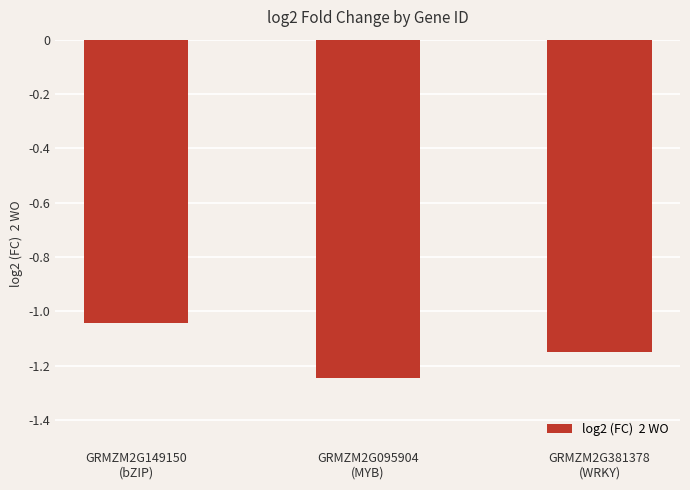

What is the sum of all values?

-3.4